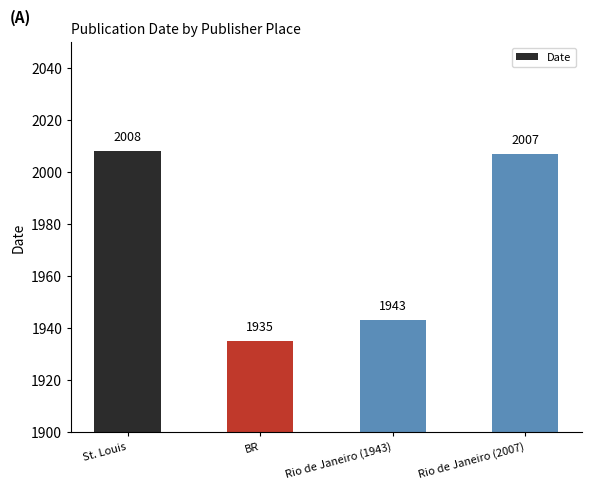

What is the minimum value shown in the chart?

1935